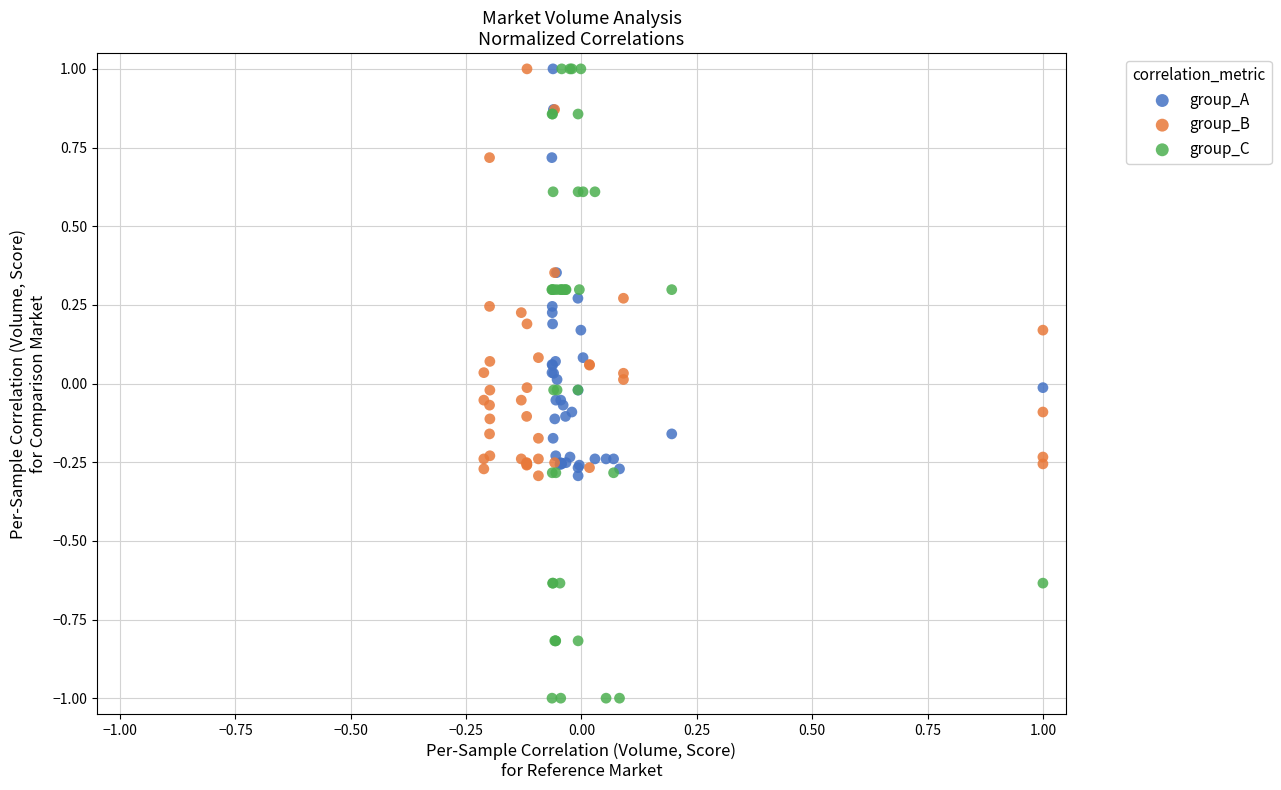

Which series has the largest Y range (max minus min)?

group_C